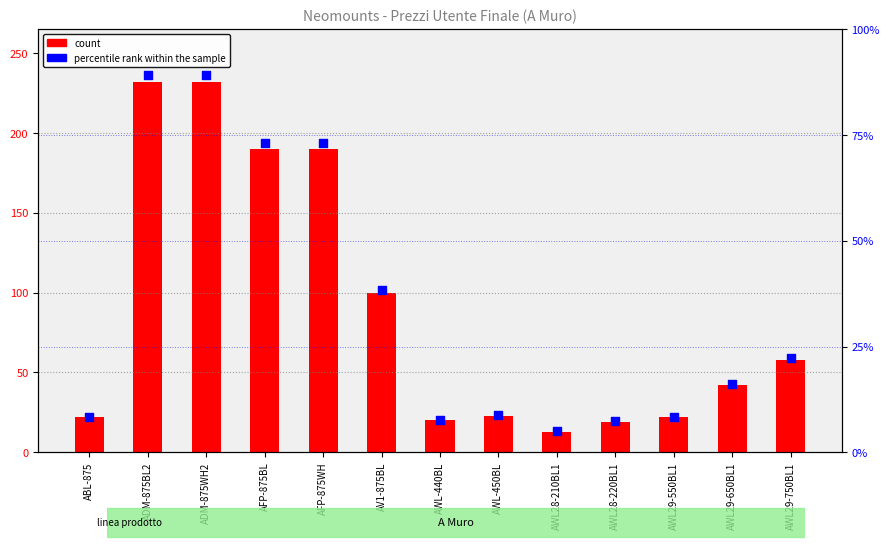

What is the total value across all series at ADM-875BL2?

321.1